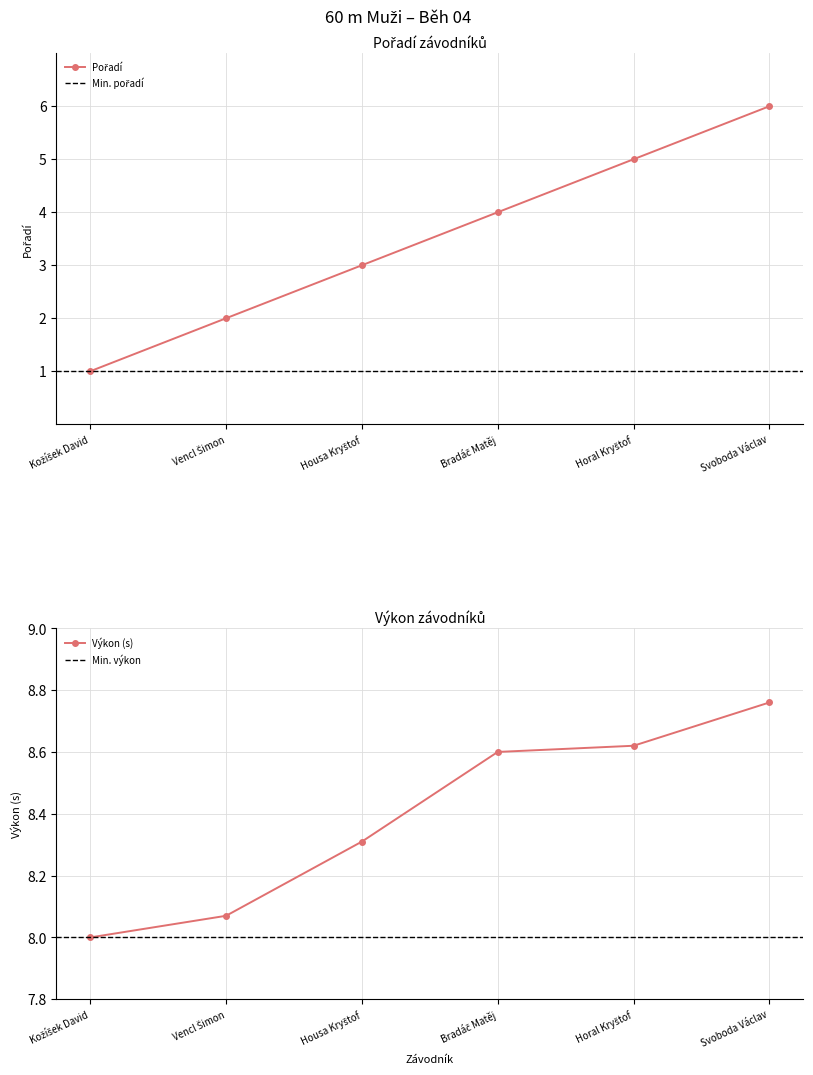

Which has a higher value, Horal Kryštof or Kožíšek David?

Horal Kryštof